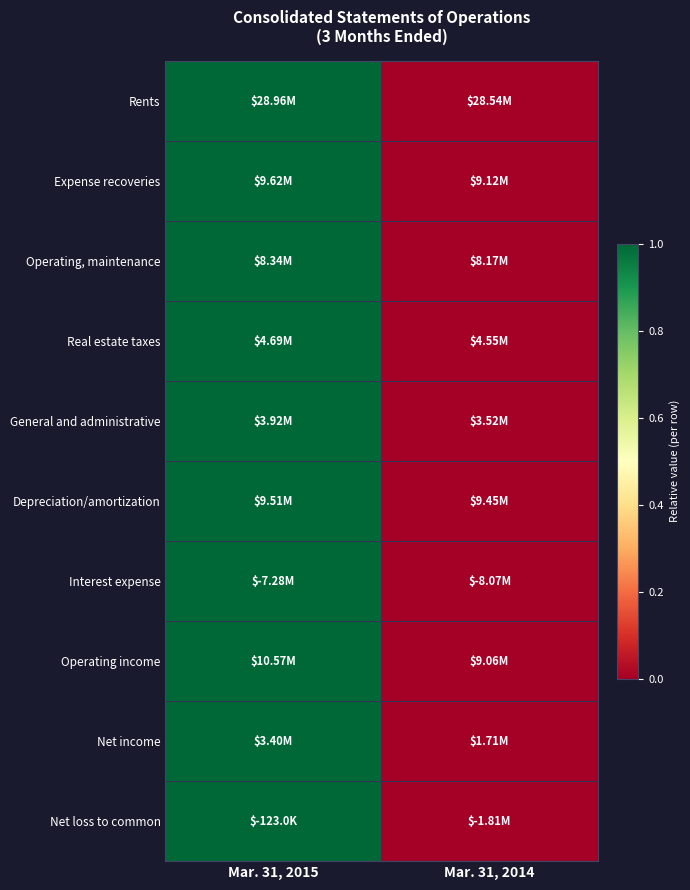

Reading left to right, list all the values displayed in this chart.

Rents: Mar. 31, 2015=1	Mar. 31, 2014=0
Expense recoveries: Mar. 31, 2015=1	Mar. 31, 2014=0
Operating, maintenance: Mar. 31, 2015=1	Mar. 31, 2014=0
Real estate taxes: Mar. 31, 2015=1	Mar. 31, 2014=0
General and administrative: Mar. 31, 2015=1	Mar. 31, 2014=0
Depreciation/amortization: Mar. 31, 2015=1	Mar. 31, 2014=0
Interest expense: Mar. 31, 2015=1	Mar. 31, 2014=0
Operating income: Mar. 31, 2015=1	Mar. 31, 2014=0
Net income: Mar. 31, 2015=1	Mar. 31, 2014=0
Net loss to common: Mar. 31, 2015=1	Mar. 31, 2014=0